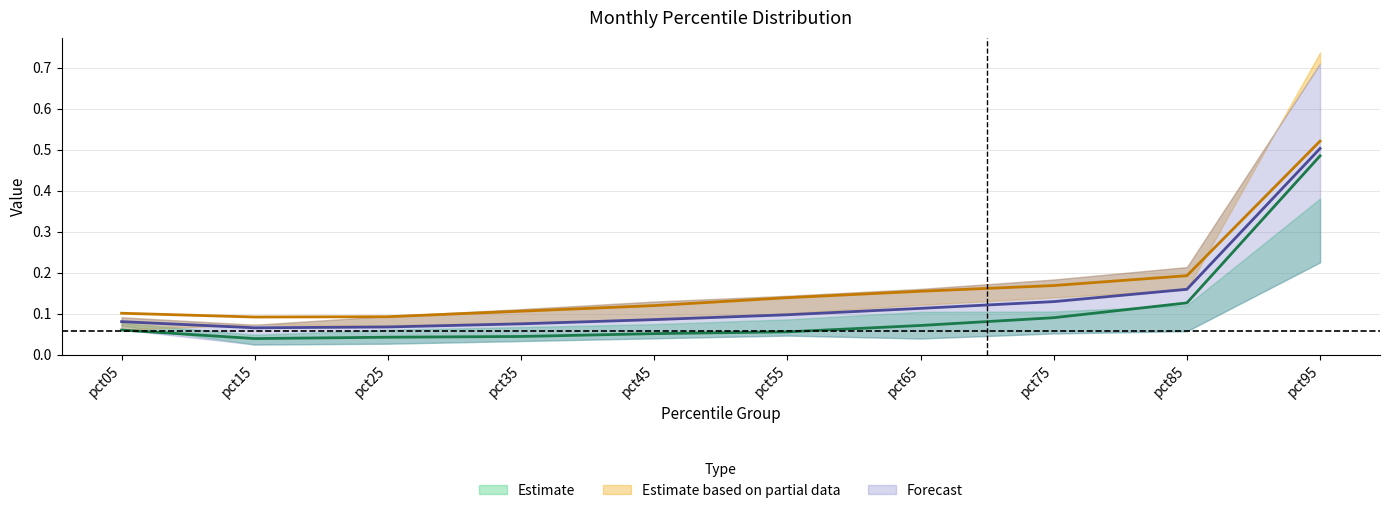

How many lines are shown in the chart?

3